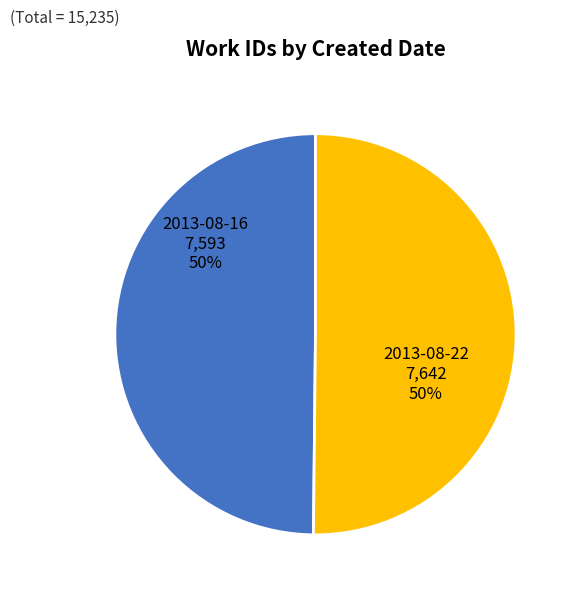

To the nearest percent, what percentage of the pie is 2013-08-16?

50%